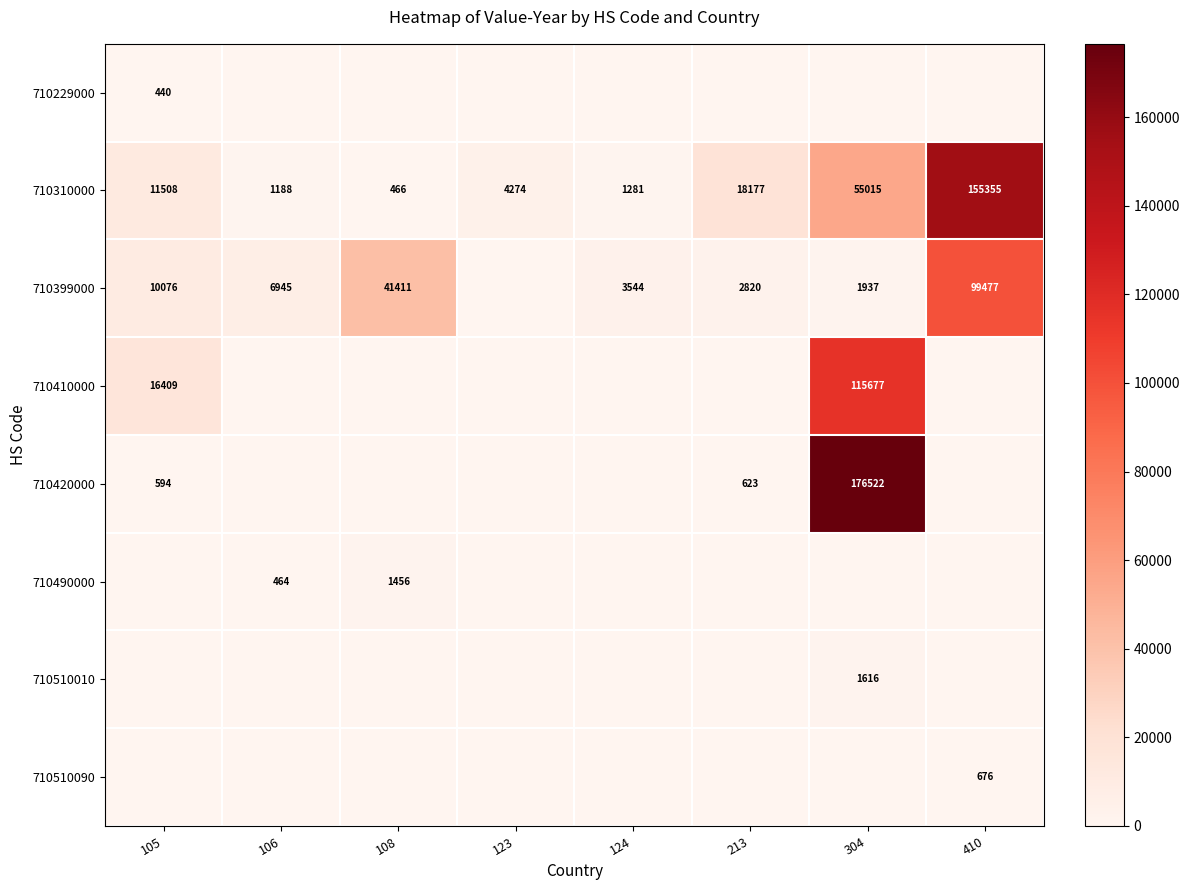

At which label is 710310000 closest to 77910?

304